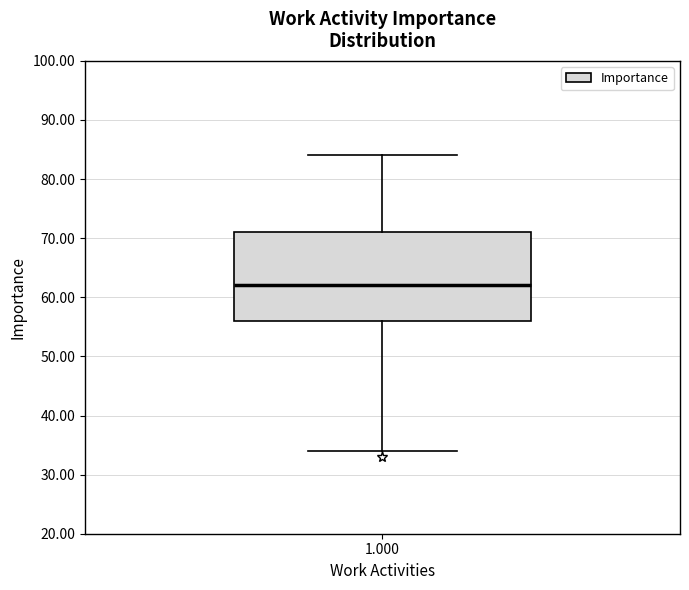

Where does the median line of the box at x = 1.000 sit on the y-axis? The values are not printed on the chart, so give them approximately, as read against the axis.

62